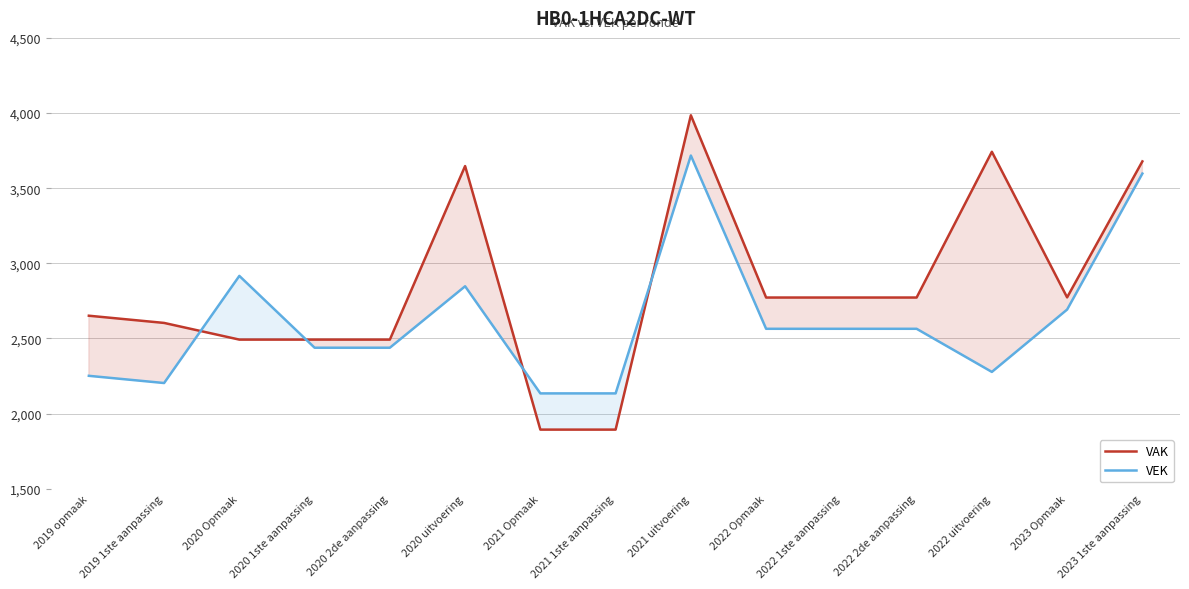

How many intersections are there between VEK and VAK?

4